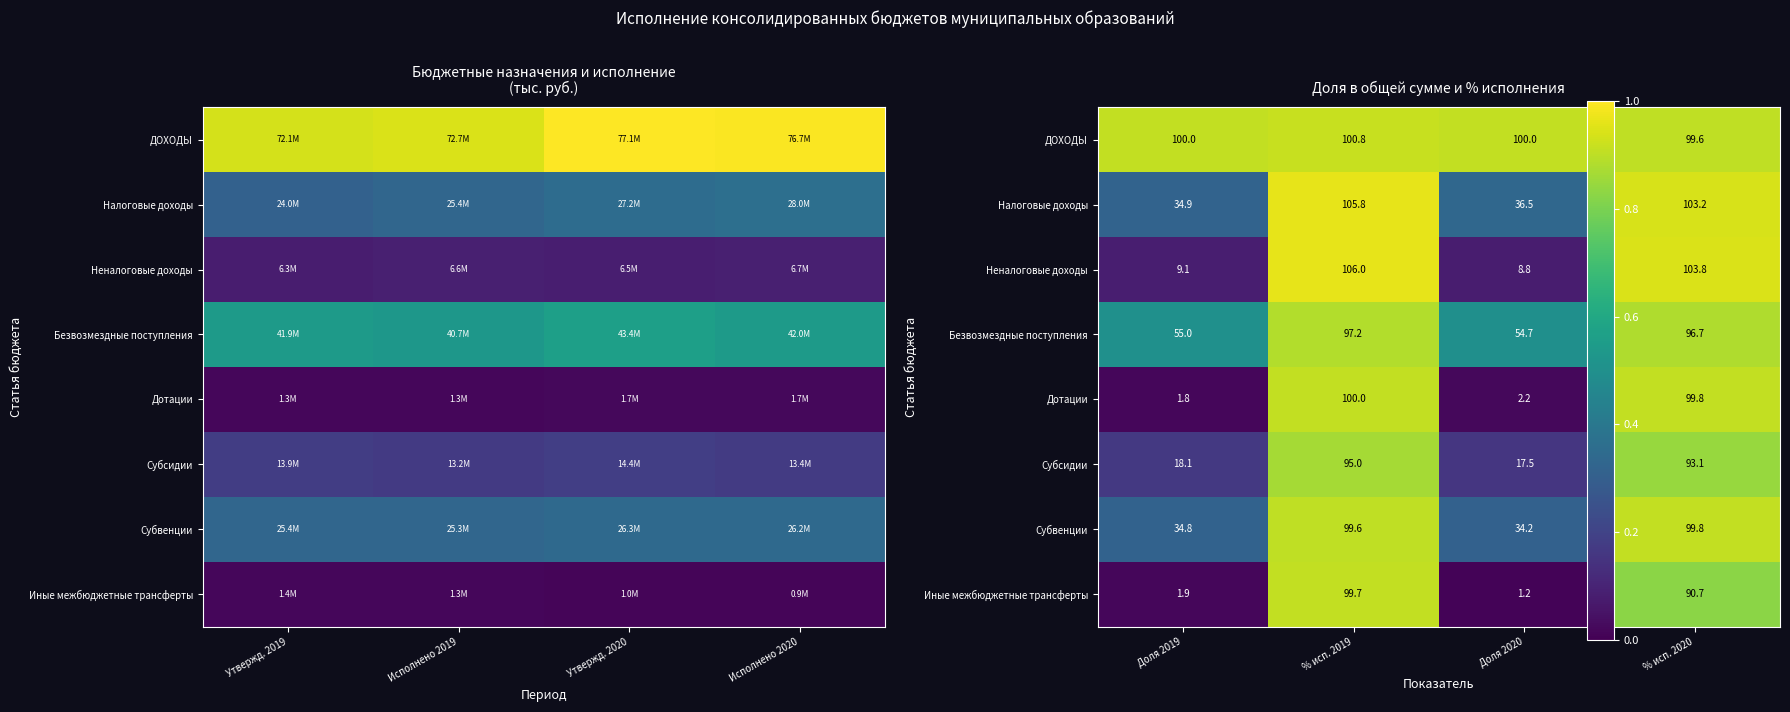

Is it true that Иные межбюджетные трансферты equals 0.0 at Доля 2019?

False